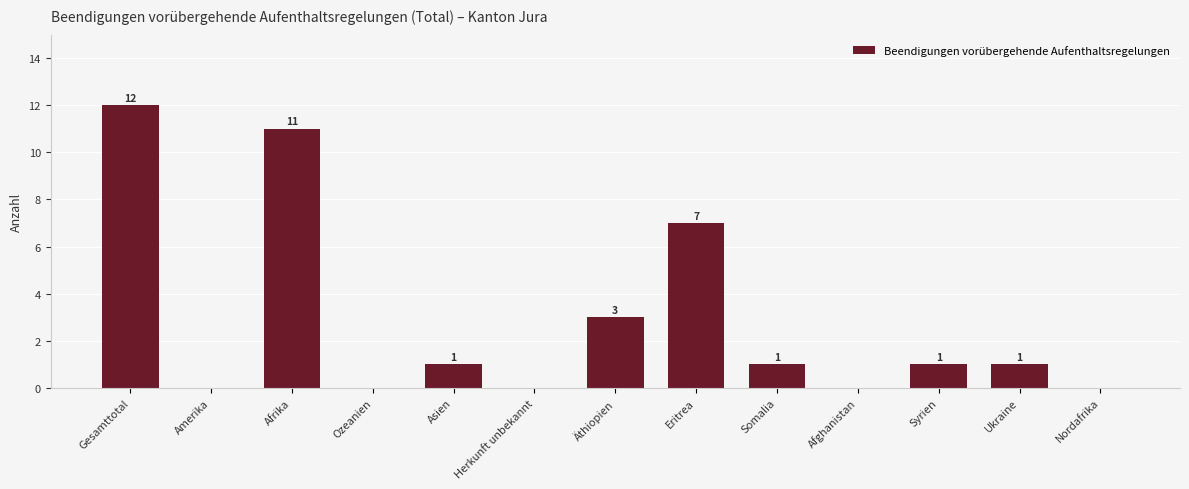

Reading left to right, transcribe all the data shown in this chart.

Gesamttotal=12	Amerika=0	Afrika=11	Ozeanien=0	Asien=1	Herkunft unbekannt=0	Äthiopien=3	Eritrea=7	Somalia=1	Afghanistan=0	Syrien=1	Ukraine=1	Nordafrika=0